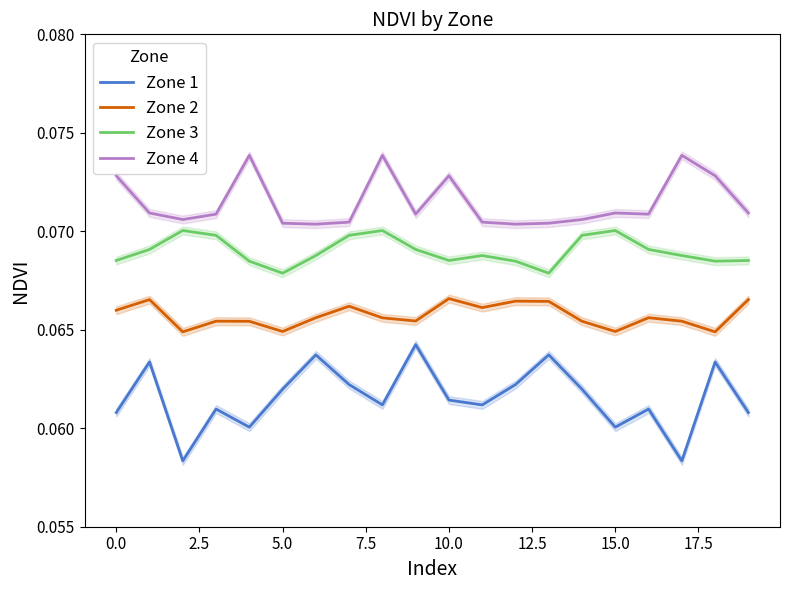

Is it true that Zone 4 equals 0.0 at 10.0?

False